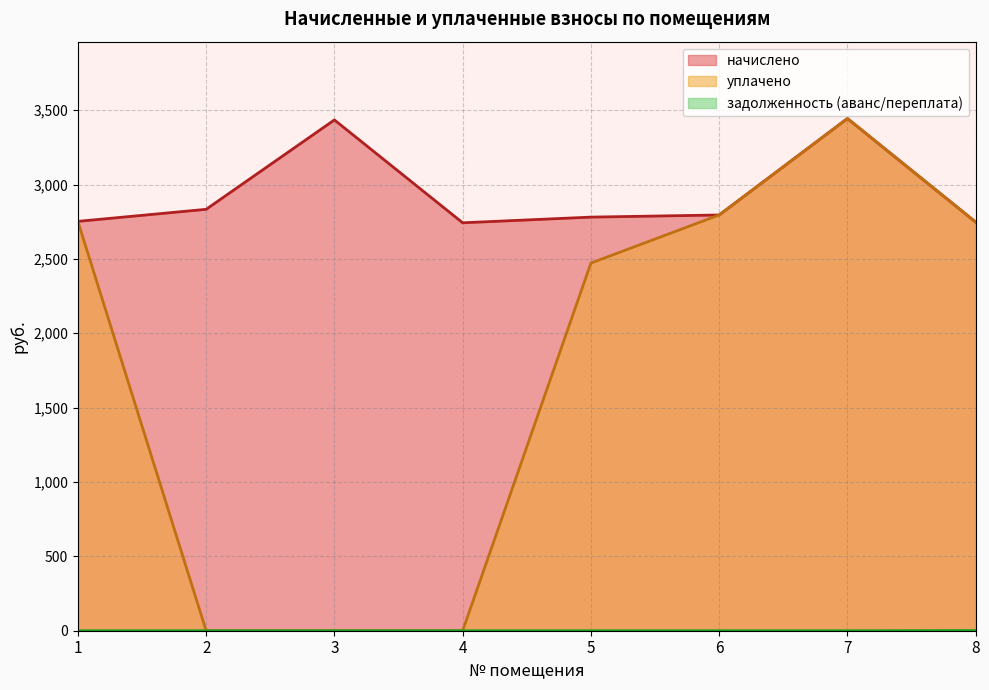

How many interior local valleys does the начислено series have?

1